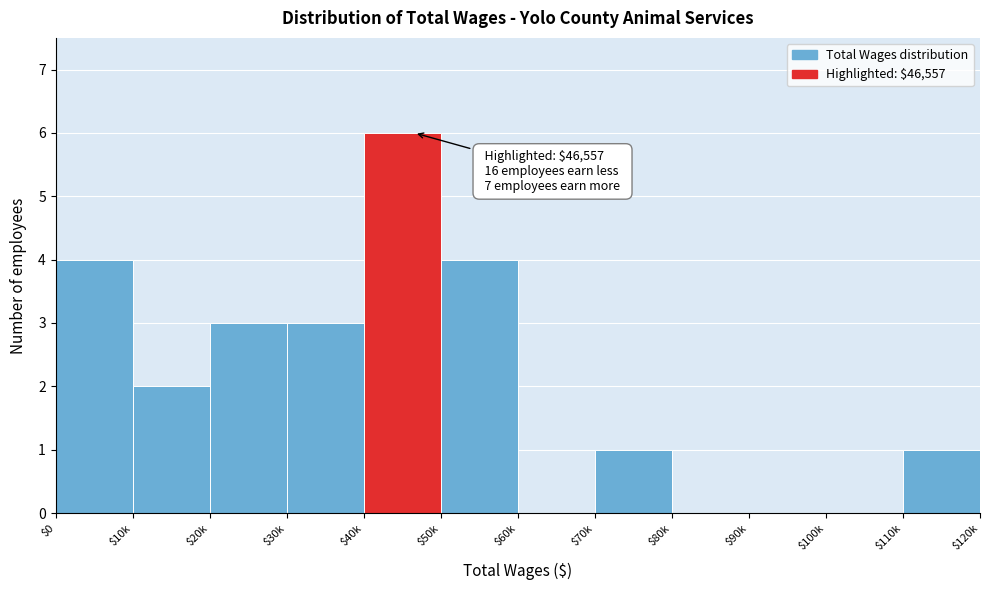

The value at $80k is 0. True or false?

True